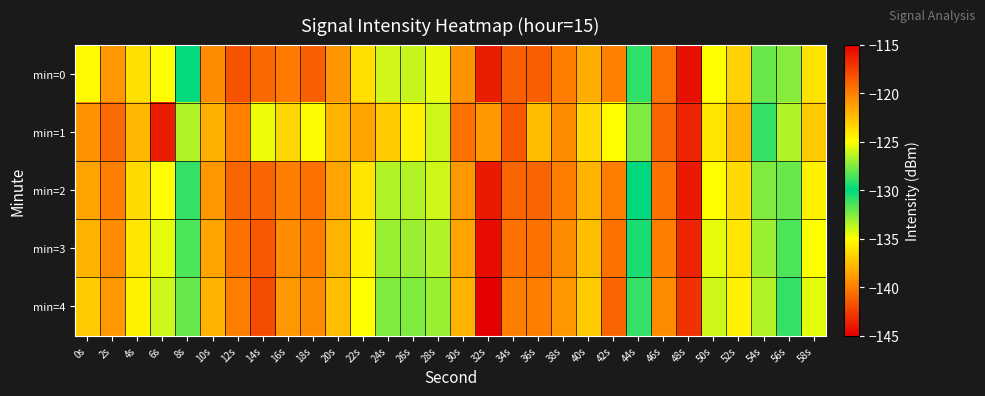

Reading left to right, extract all data points from this chart.

min=0: 0s=-124.8	2s=-121.0	4s=-123.8	6s=-125.0	8s=-130.1	10s=-120.5	12s=-118.3	14s=-140.9	16s=-119.8	18s=-118.8	20s=-120.9	22s=-123.8	24s=-125.9	26s=-126.2	28s=-125.5	30s=-120.7	32s=-143.8	34s=-118.8	36s=-118.7	38s=-119.9	40s=-121.8	42s=-139.9	44s=-129.1	46s=-119.4	48s=-115.7	50s=-125.0	52s=-123.2	54s=-132.1	56s=-127.4	58s=-123.9
min=1: 0s=-120.8	2s=-119.2	4s=-122.2	6s=-116.2	8s=-126.5	10s=-121.9	12s=-120.1	14s=-125.3	16s=-123.4	18s=-135.1	20s=-122.0	22s=-121.5	24s=-123.0	26s=-124.5	28s=-126.0	30s=-119.5	32s=-121.0	34s=-118.5	36s=-122.5	38s=-120.5	40s=-123.5	42s=-125.0	44s=-127.5	46s=-119.0	48s=-116.5	50s=-124.0	52s=-122.0	54s=-131.0	56s=-126.5	58s=-123.0
min=2: 0s=-121.5	2s=-120.0	4s=-123.5	6s=-125.0	8s=-131.0	10s=-121.0	12s=-119.0	14s=-141.0	16s=-120.0	18s=-119.5	20s=-121.5	22s=-124.0	24s=-126.5	26s=-126.5	28s=-126.0	30s=-121.0	32s=-144.0	34s=-119.0	36s=-119.0	38s=-120.0	40s=-122.0	42s=-140.0	44s=-130.0	46s=-119.5	48s=-116.0	50s=-125.0	52s=-123.5	54s=-132.5	56s=-128.0	58s=-124.5
min=3: 0s=-122.0	2s=-120.5	4s=-124.0	6s=-125.5	8s=-131.5	10s=-121.5	12s=-119.5	14s=-141.5	16s=-120.5	18s=-120.0	20s=-122.0	22s=-124.5	24s=-127.0	26s=-127.0	28s=-126.5	30s=-121.5	32s=-144.5	34s=-119.5	36s=-119.5	38s=-120.5	40s=-122.5	42s=-140.5	44s=-130.5	46s=-120.0	48s=-116.5	50s=-125.5	52s=-124.0	54s=-133.0	56s=-128.5	58s=-125.0
min=4: 0s=-123.0	2s=-121.0	4s=-124.5	6s=-126.0	8s=-132.0	10s=-122.0	12s=-120.0	14s=-142.0	16s=-121.0	18s=-120.5	20s=-122.5	22s=-125.0	24s=-127.5	26s=-127.5	28s=-127.0	30s=-122.0	32s=-145.0	34s=-120.0	36s=-120.0	38s=-121.0	40s=-123.0	42s=-141.0	44s=-131.0	46s=-120.5	48s=-117.0	50s=-126.0	52s=-124.5	54s=-133.5	56s=-129.0	58s=-125.5